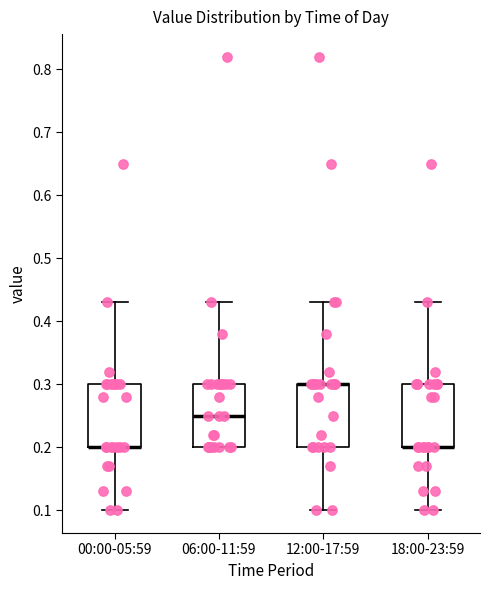

Reading left to right, transcribe this box plot: for each box, give where its median line is, the range the box spans, and where its two whiskers end, as read against the y-axis. The values are not printed on the chart, so give them approximately, as read against the axis.

00:00-05:59: median 0.20 (drawn on the box's lower edge), box 0.20 to 0.30, whiskers 0.10 to 0.43
06:00-11:59: median 0.25, box 0.20 to 0.30, whiskers 0.20 to 0.43
12:00-17:59: median 0.30 (drawn on the box's upper edge), box 0.20 to 0.30, whiskers 0.10 to 0.43
18:00-23:59: median 0.20 (drawn on the box's lower edge), box 0.20 to 0.30, whiskers 0.10 to 0.43